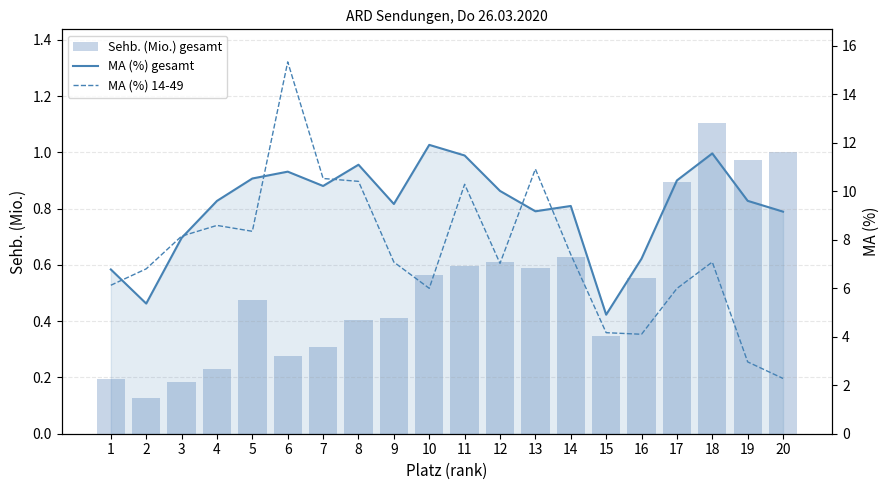

Reading left to right, list all the values displayed in this chart.

Sehb. (Mio.) gesamt: 0.2	0.1	0.2	0.2	0.5	0.3	0.3	0.4	0.4	0.6	0.6	0.6	0.6	0.6	0.3	0.6	0.9	1.1	1.0	1.0
MA (%) gesamt: 6.8	5.4	8.1	9.6	10.5	10.8	10.2	11.1	9.5	11.9	11.5	10.0	9.2	9.4	4.9	7.2	10.5	11.6	9.6	9.2
MA (%) 14-49: 6.1	6.8	8.2	8.6	8.4	15.3	10.5	10.4	7.1	6.0	10.3	7.0	10.9	7.4	4.2	4.1	6.0	7.1	3.0	2.3